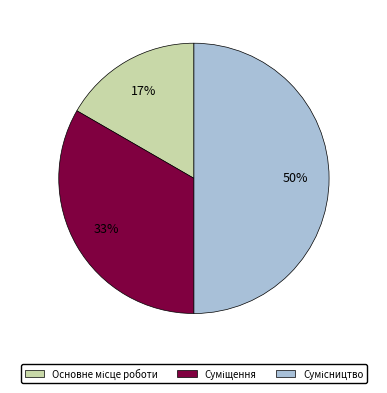

To the nearest percent, what is the average slice percentage?

33%